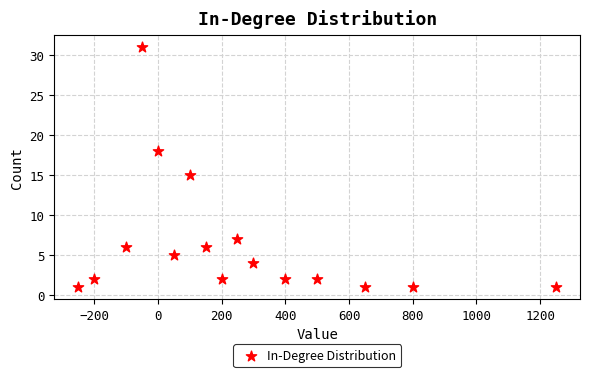

What Y value in the scatter plot is closest to 16?

15